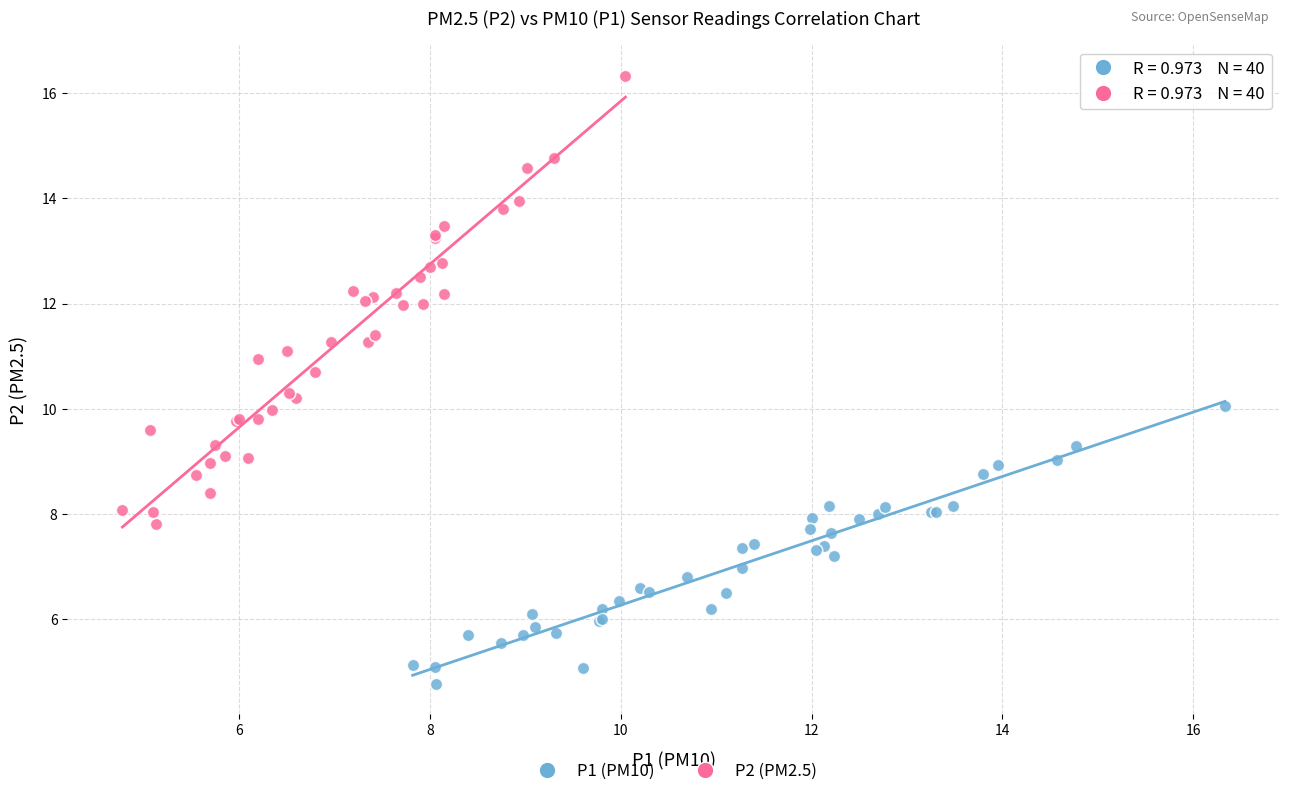

What are all the series names shown in the legend?

P1 (PM10), P2 (PM2.5)